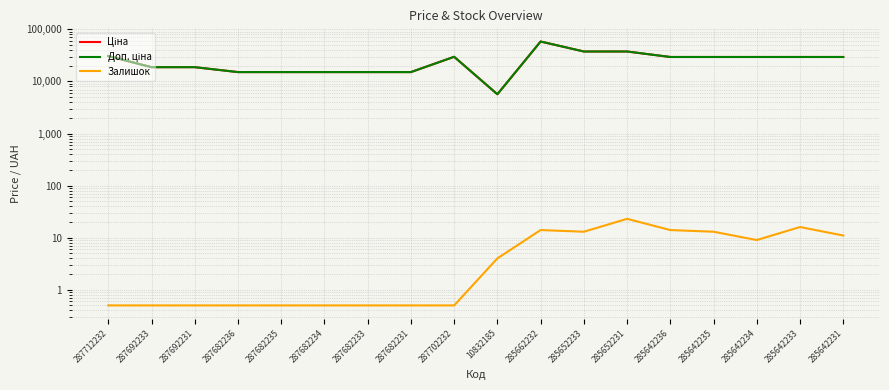

What is the sum of the Залишок values at 287682234 and 287692233?

1.0